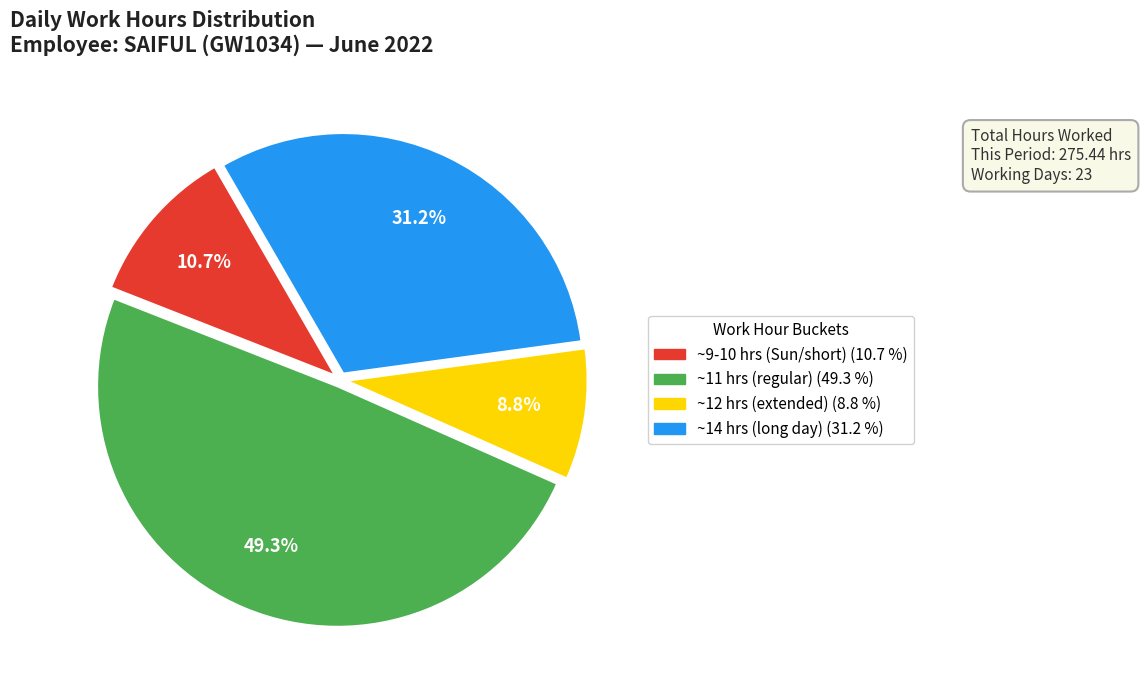

Does any single category account for the majority?

No